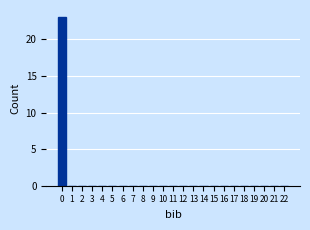

Reading right to left, extract all data points from this chart.

22=0	21=0	20=0	19=0	18=0	17=0	16=0	15=0	14=0	13=0	12=0	11=0	10=0	9=0	8=0	7=0	6=0	5=0	4=0	3=0	2=0	1=0	0=23